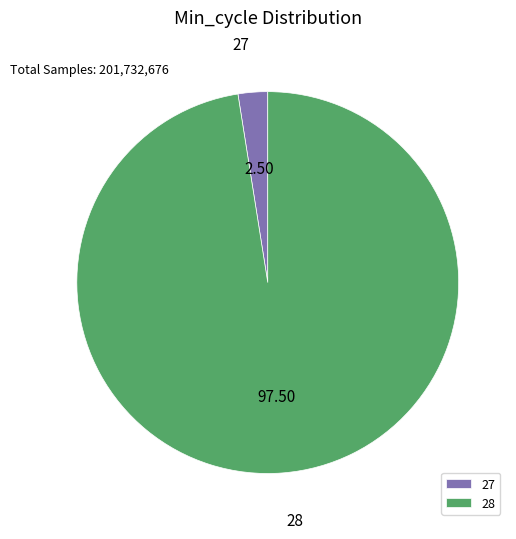

What is the largest slice in the pie chart?

28